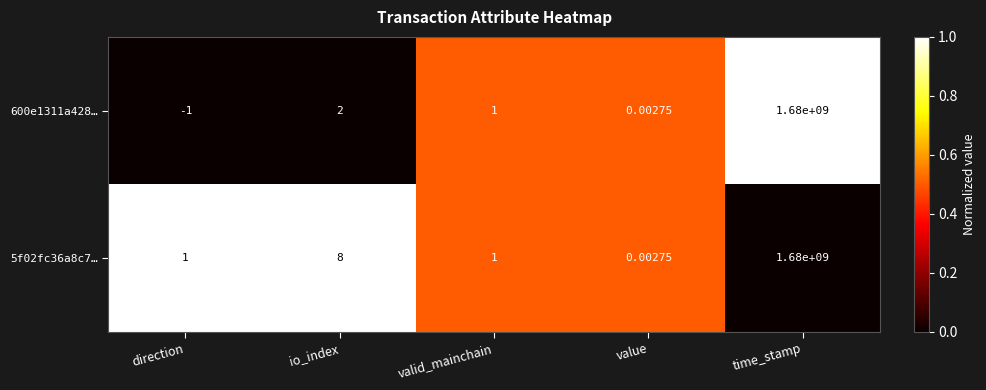

List the labels in order of 600e1311a428… value, largest first.

time_stamp, io_index, valid_mainchain, value, direction